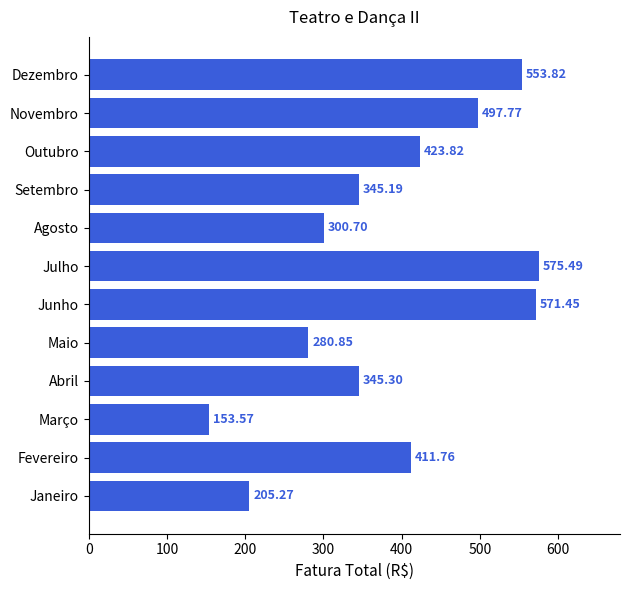

At which label is the value closest to 364?

Abril